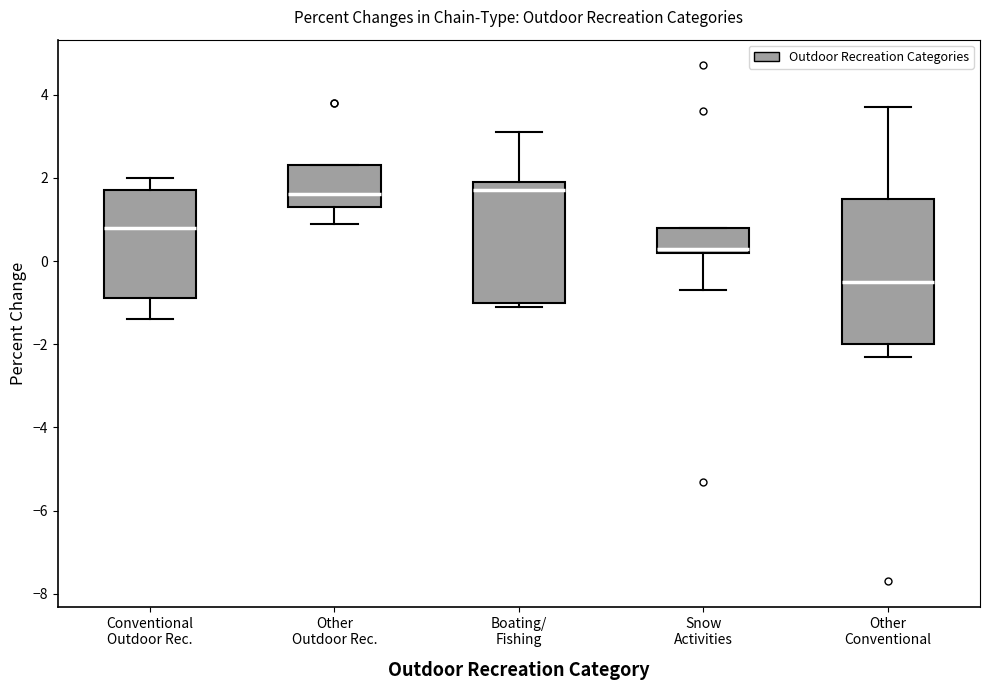

Reading left to right, read every box against the y-axis: the position of its median line, the range the box covers, and the ends of its whiskers. The values are not printed on the chart, so give them approximately, as read against the axis.

Conventional Outdoor Rec.: median 0.8, box -0.8 to 1.8, whiskers -1.4 to 2.0
Other Outdoor Rec.: median 1.6, box 1.4 to 2.4, whiskers 1.0 to 2.4
Boating/ Fishing: median 1.8, box -1.0 to 2.0, whiskers -1.0 (just below the box's lower edge) to 3.2
Snow Activities: median 0.4, box 0.2 to 0.8, whiskers -0.6 to 0.8
Other Conventional: median -0.4, box -2.0 to 1.6, whiskers -2.2 to 3.8